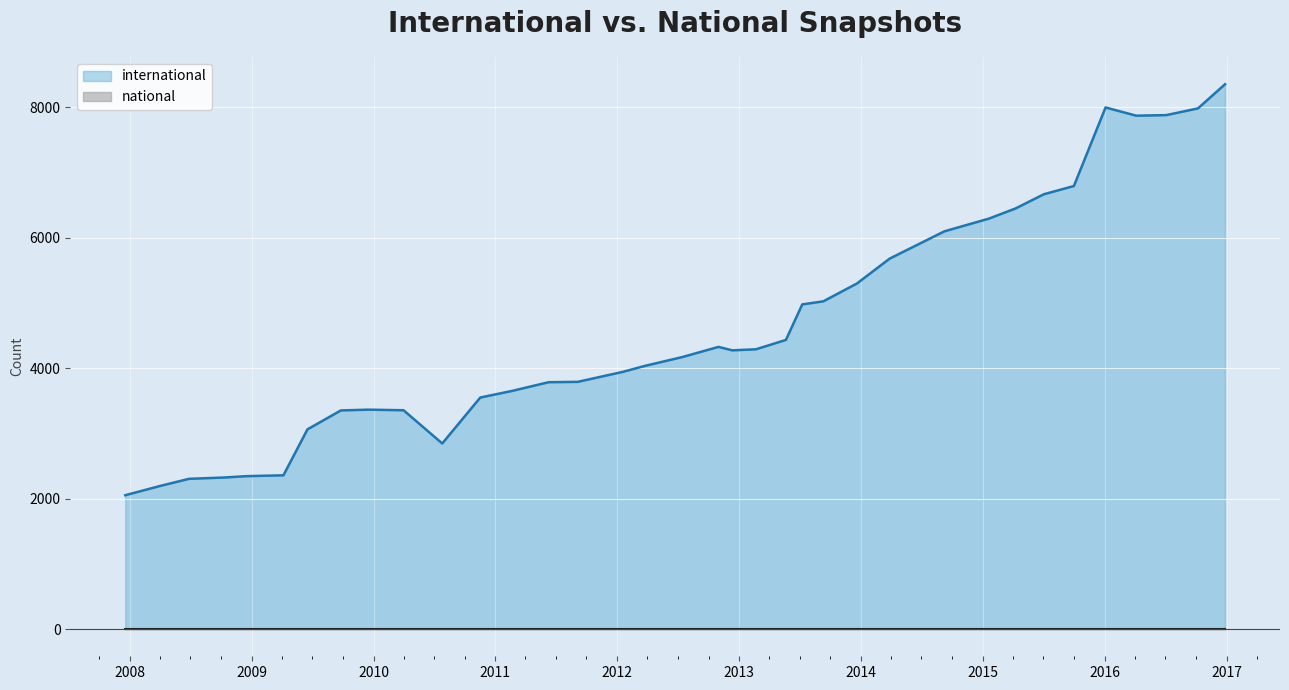

What is the maximum value shown in the chart?

8349